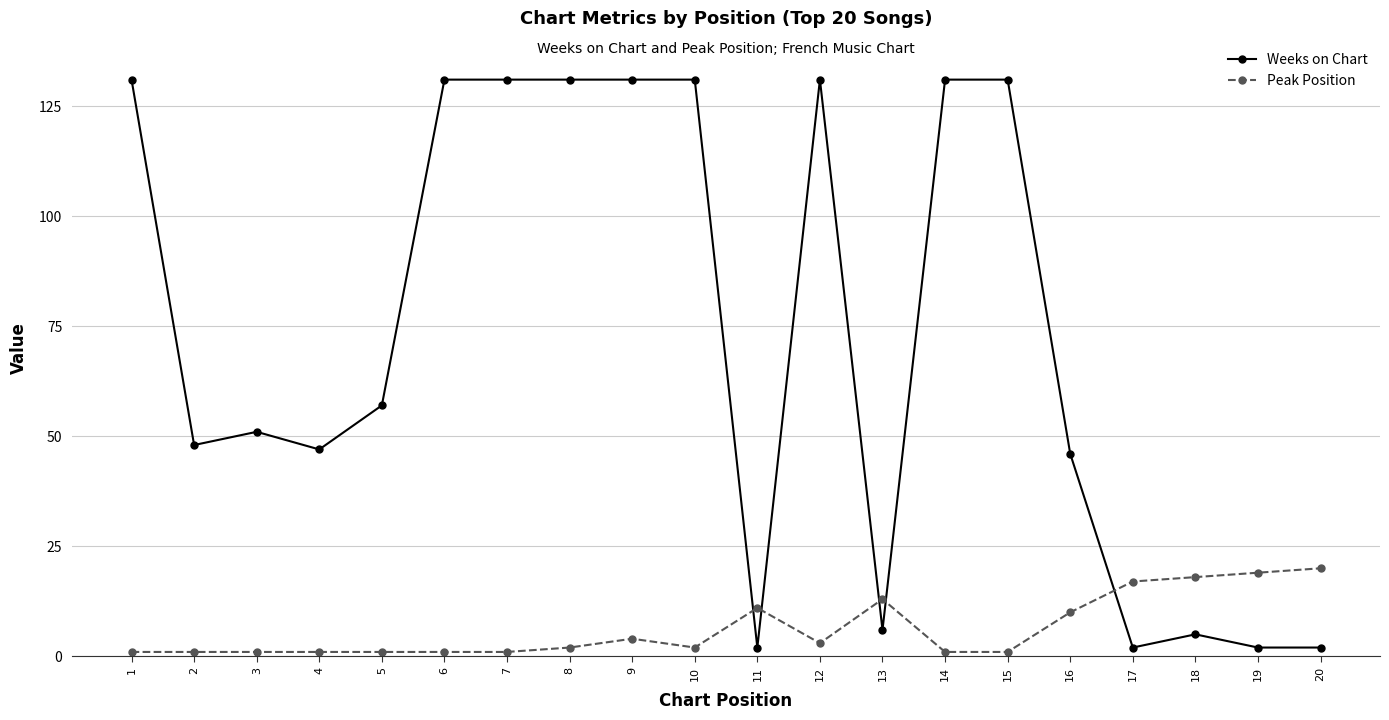

Which series has the widest spread of values?

Weeks on Chart